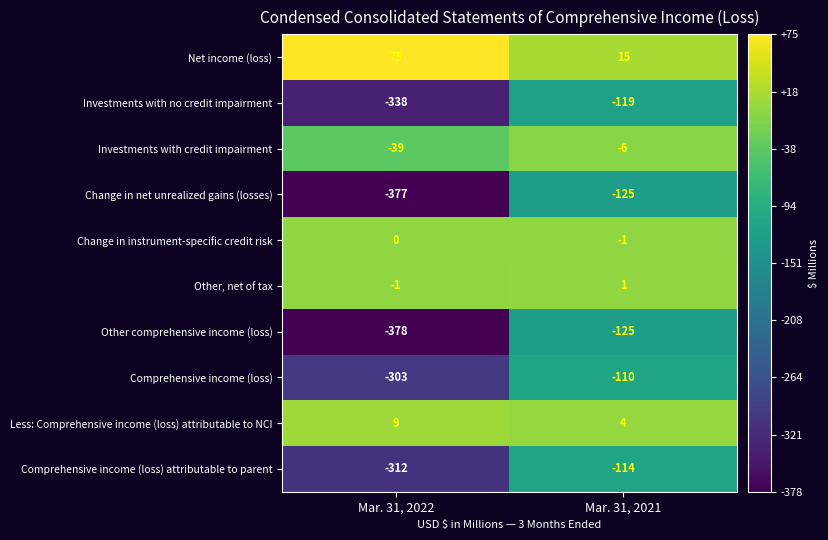

Rank the categories by Other, net of tax value from lowest to highest.

Mar. 31, 2022, Mar. 31, 2021